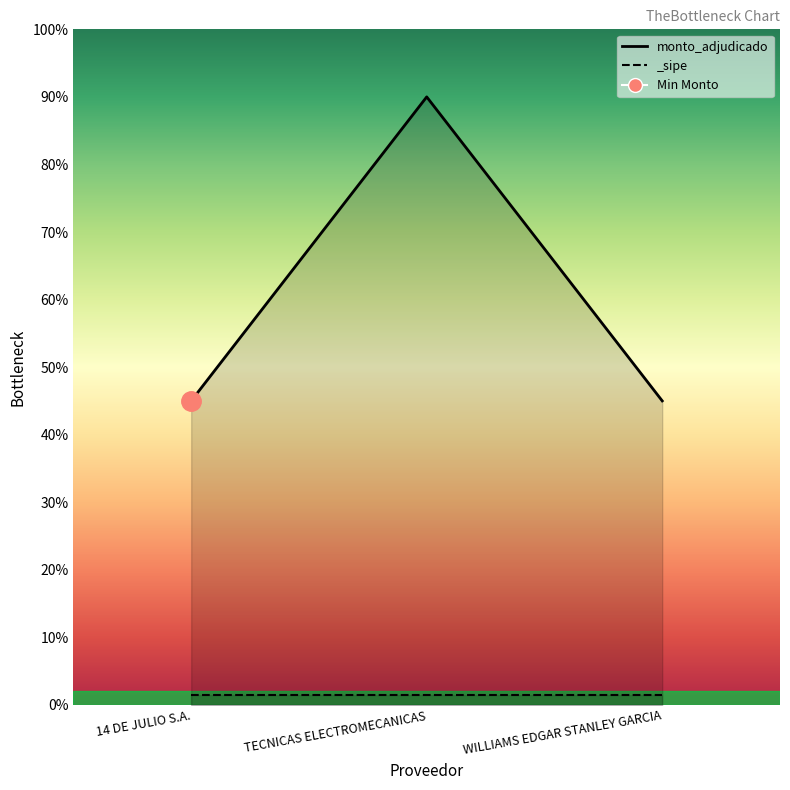

How many data points does each series have?

3